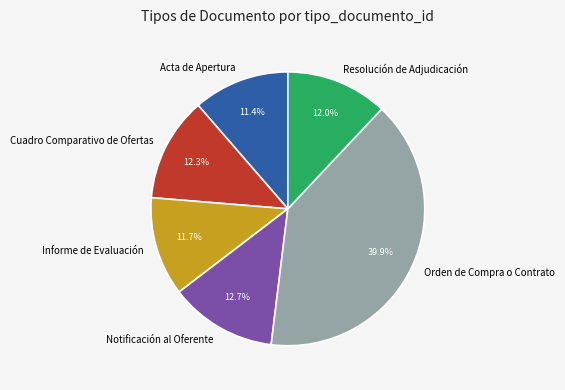

Does Informe de Evaluación represent more than half of the total?

No